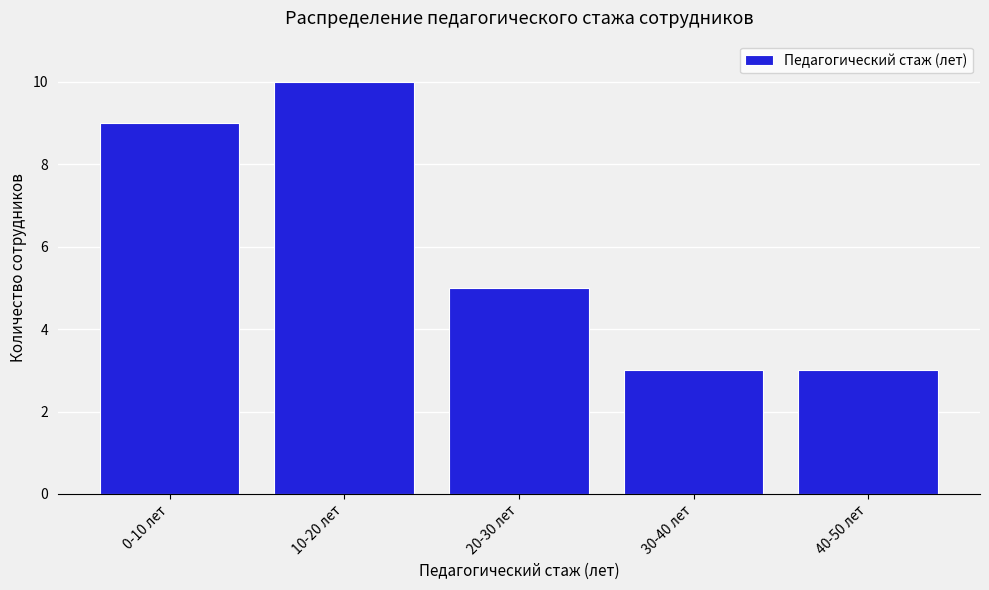

Reading right to left, transcribe all the data shown in this chart.

40-50 лет=3	30-40 лет=3	20-30 лет=5	10-20 лет=10	0-10 лет=9